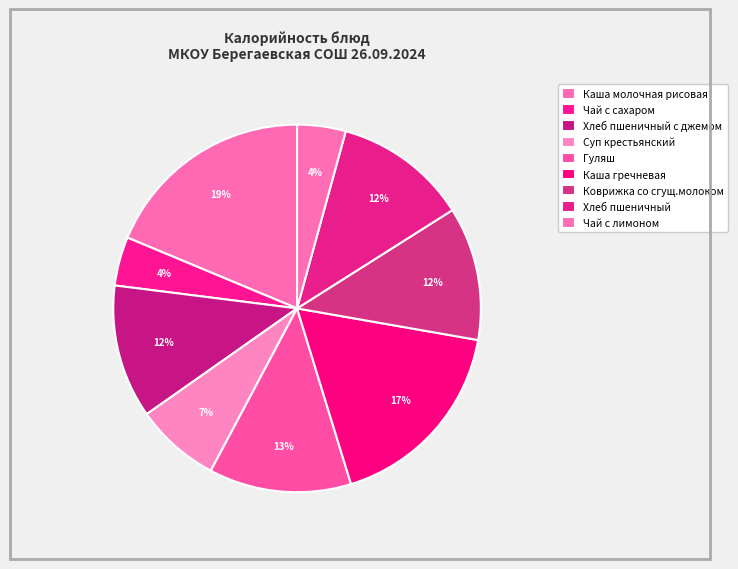

To the nearest percent, what percentage of the pie is Чай с лимоном?

4%